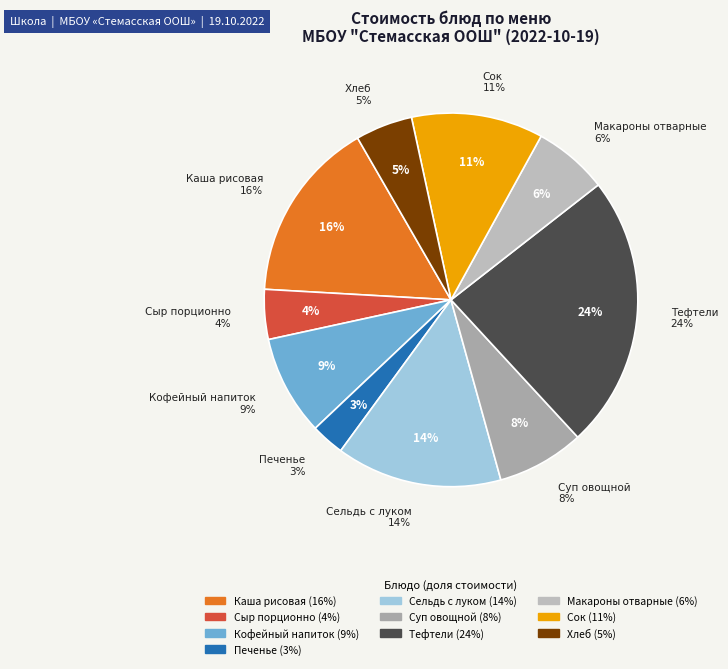

What percentage is the Печенье slice, to the nearest percent?

3%